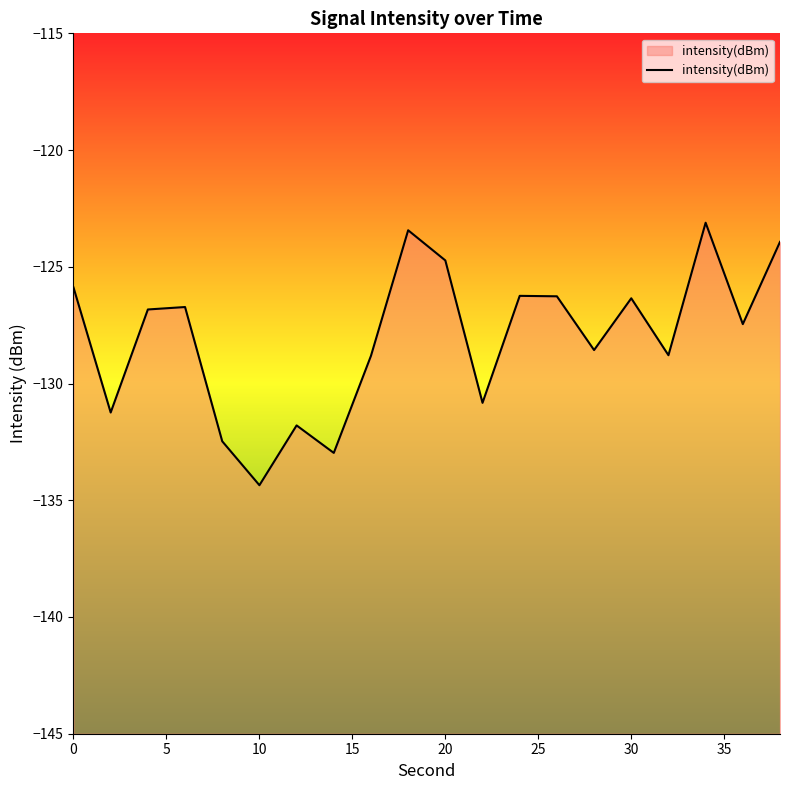

What is the change in value from 10 to 20?

+9.6